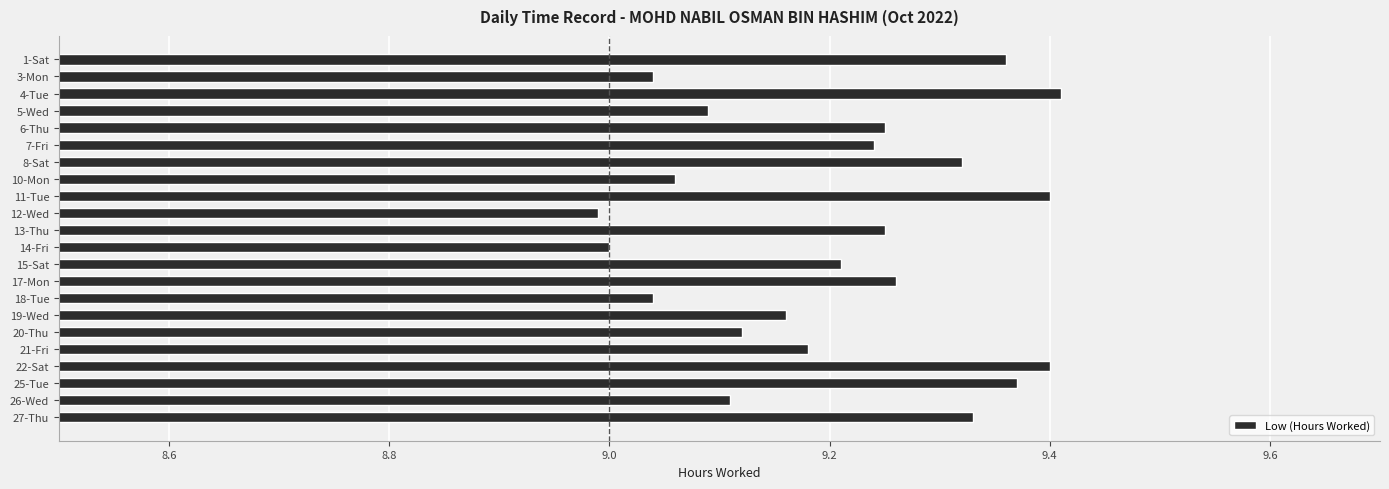

Between 26-Wed and 11-Tue, which is larger?

11-Tue